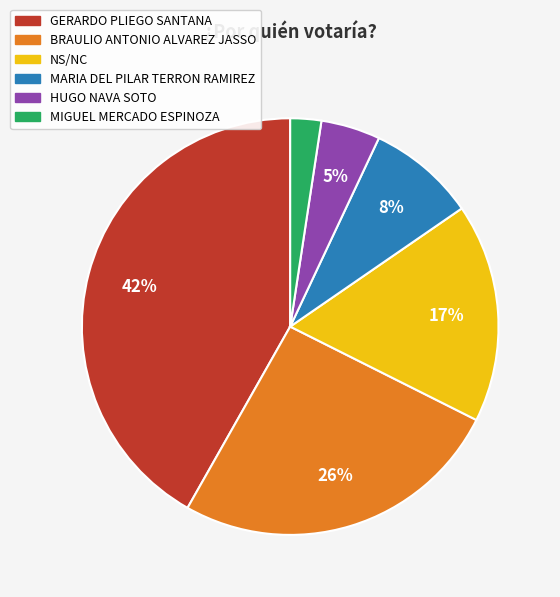

Does NS/NC account for over 50% of the chart?

No